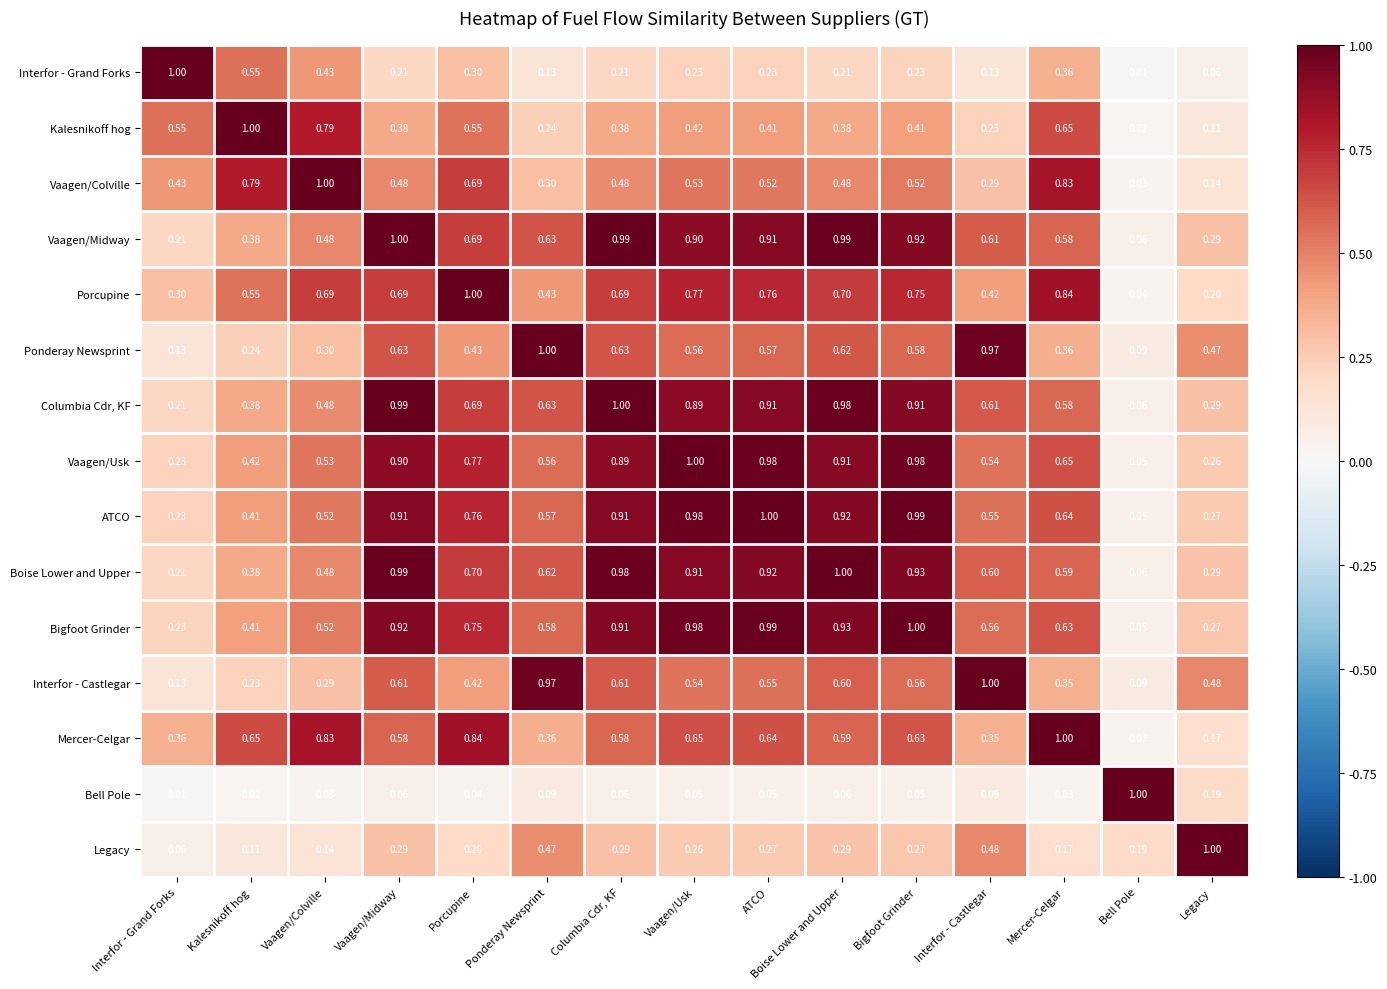

How many categories are shown in the chart?

15